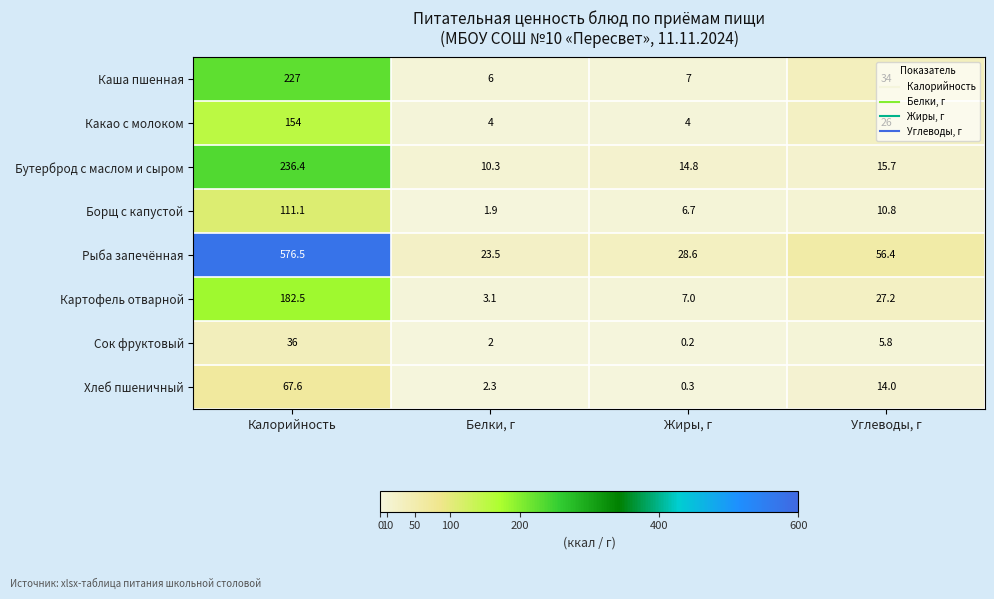

What is the approximate value of Рыба запечённая at Жиры, г?

28.6